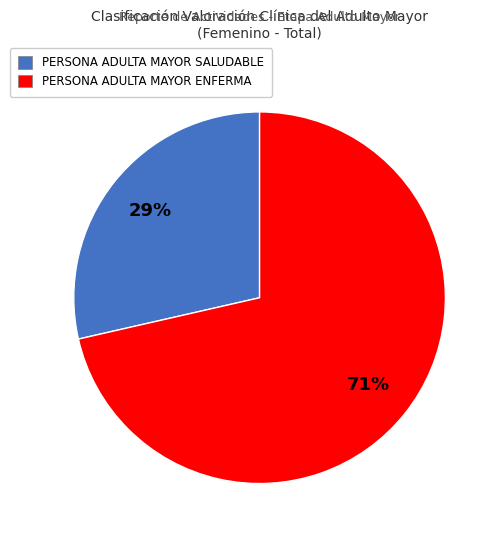

What is the ratio of the value at PERSONA ADULTA MAYOR SALUDABLE to the value at PERSONA ADULTA MAYOR ENFERMA?

0.4